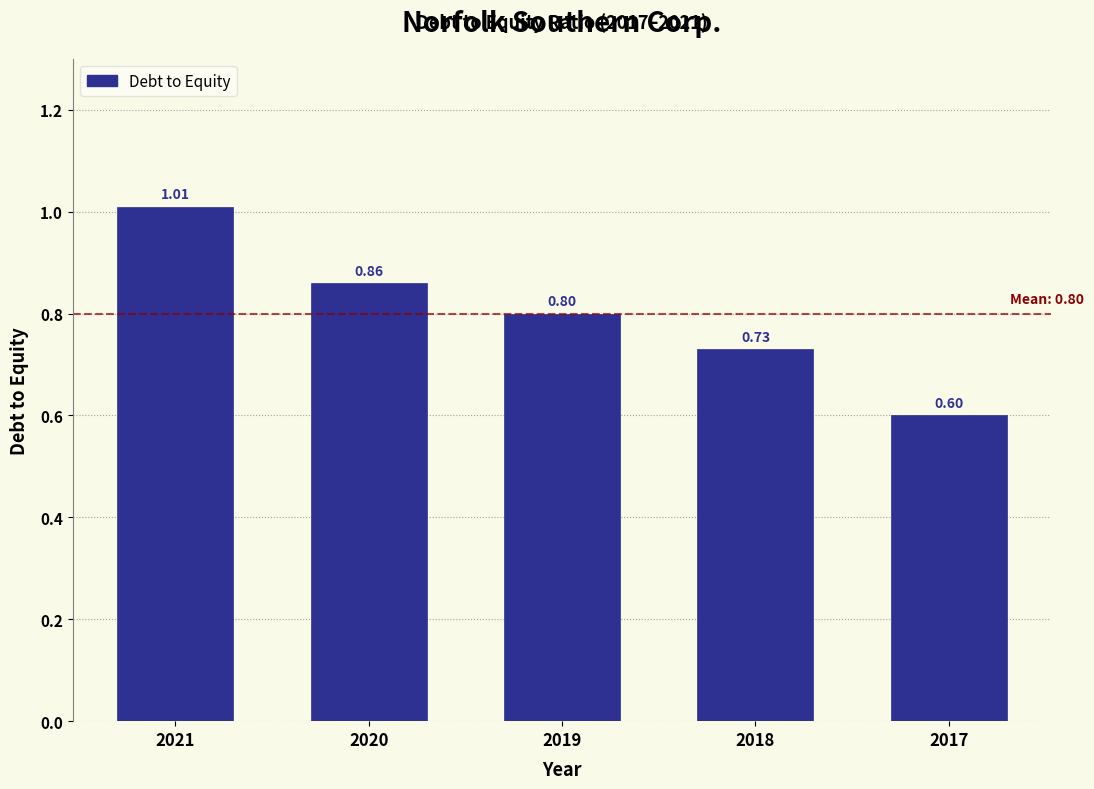

Between 2021 and 2017, which is larger?

2021